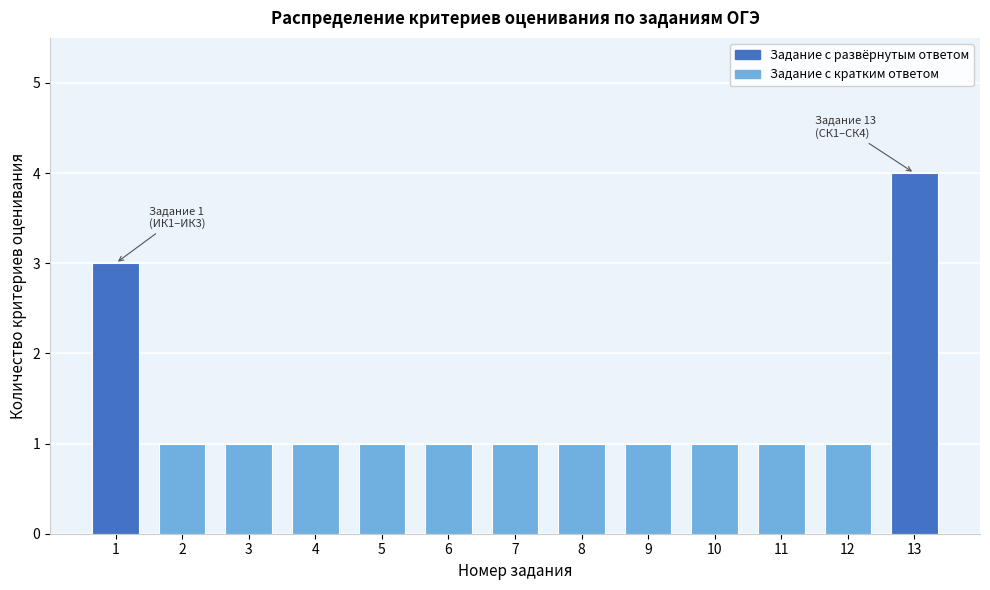

Reading left to right, transcribe all the data shown in this chart.

1=3	2=1	3=1	4=1	5=1	6=1	7=1	8=1	9=1	10=1	11=1	12=1	13=4